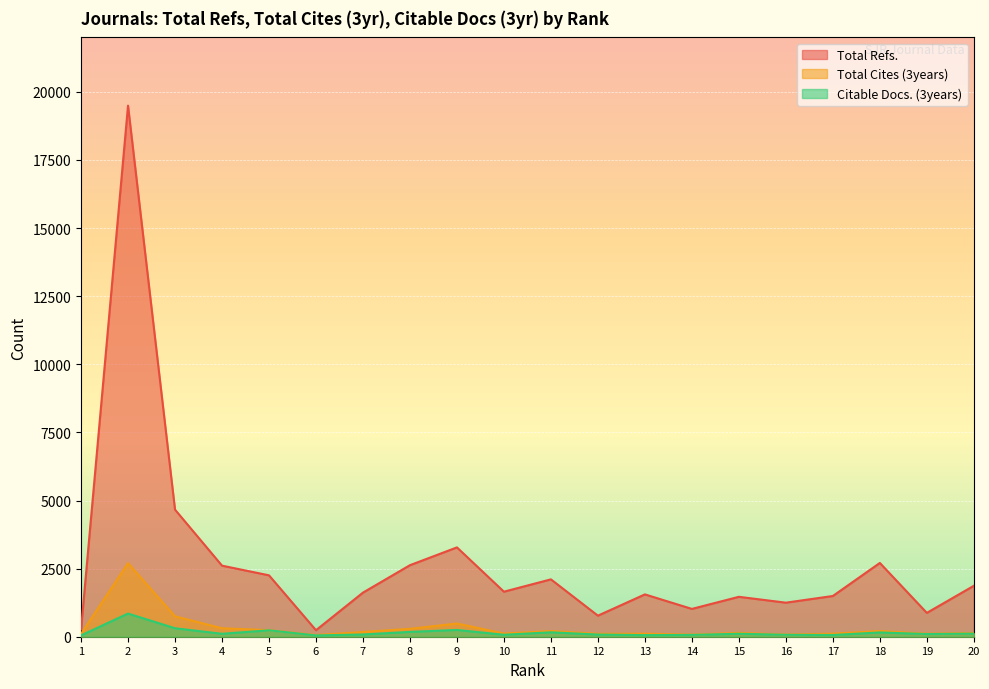

What are all the series names shown in the legend?

Total Refs., Total Cites (3years), Citable Docs. (3years)